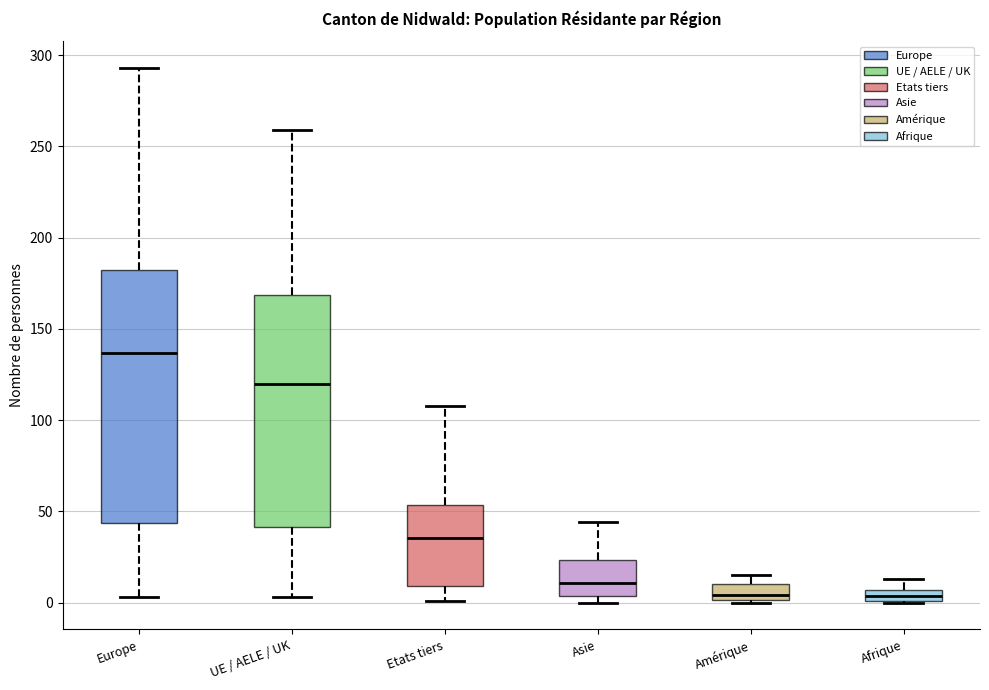

Where does the upper whisker of the box for Afrique end on the y-axis? The values are not printed on the chart, so give them approximately, as read against the axis.

15